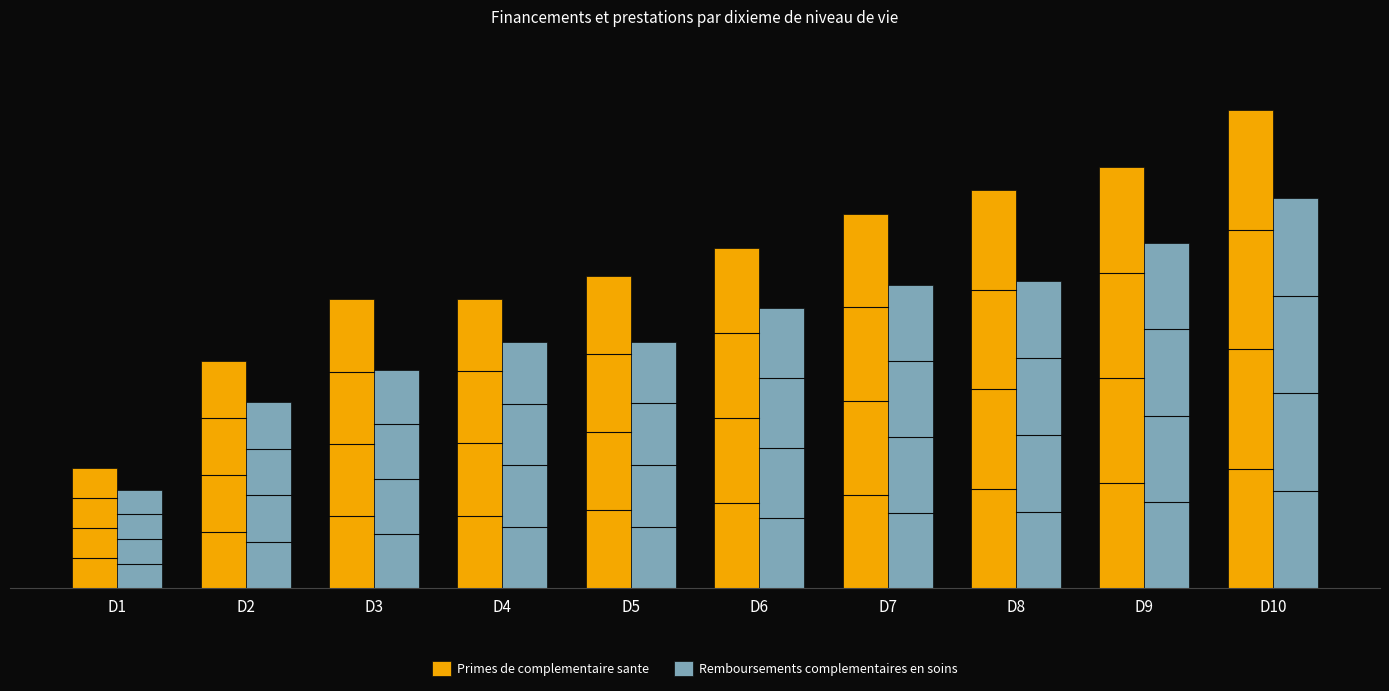

Which series has the largest total across all categories?

Primes de complementaire sante